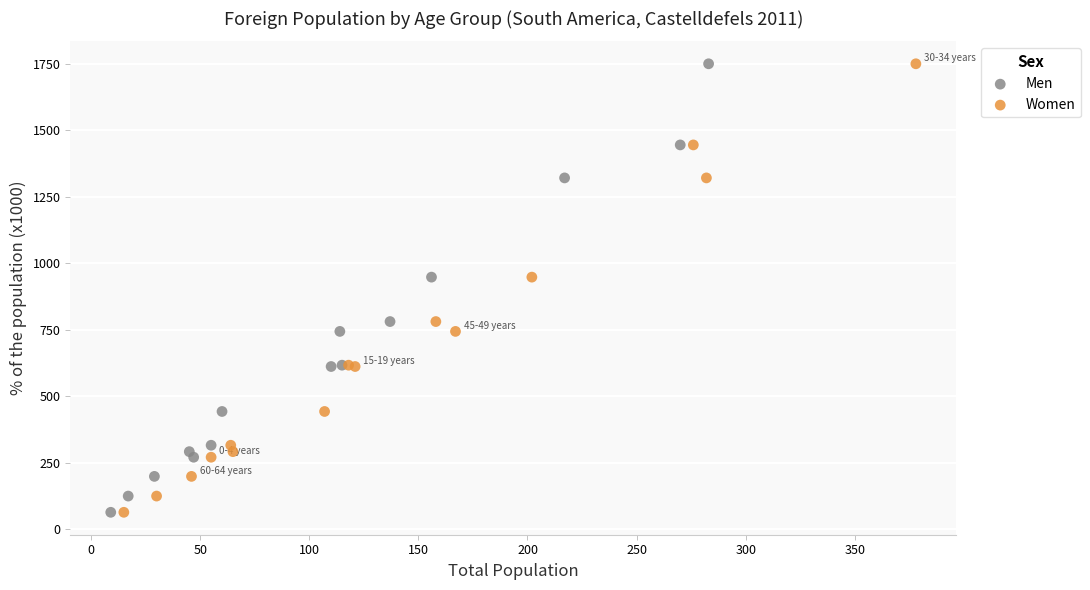

What are all the series names shown in the legend?

Men, Women